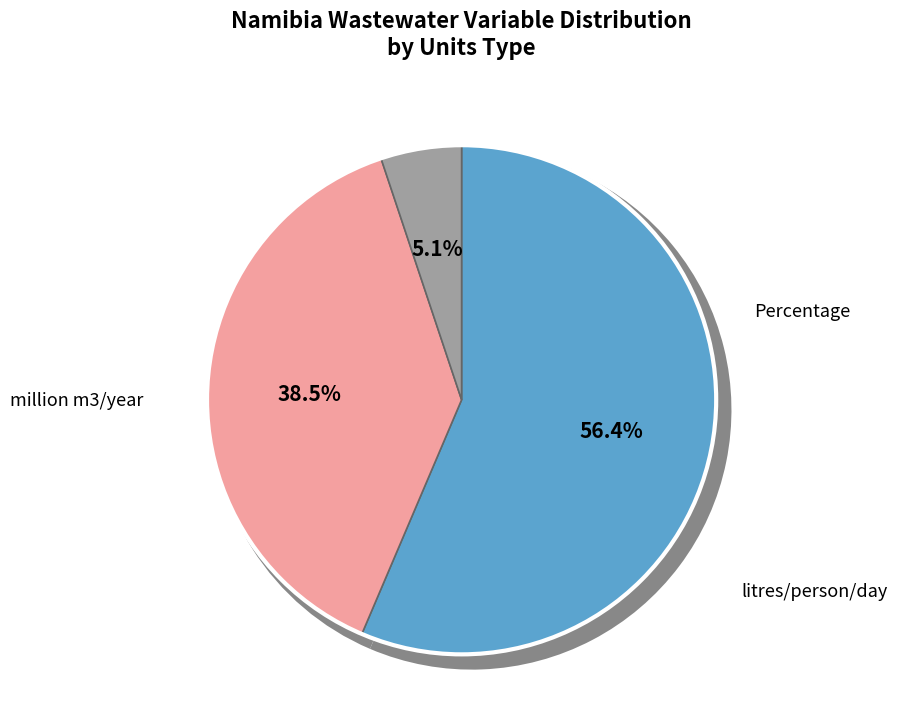

Which has a higher value, litres/person/day or million m3/year?

litres/person/day